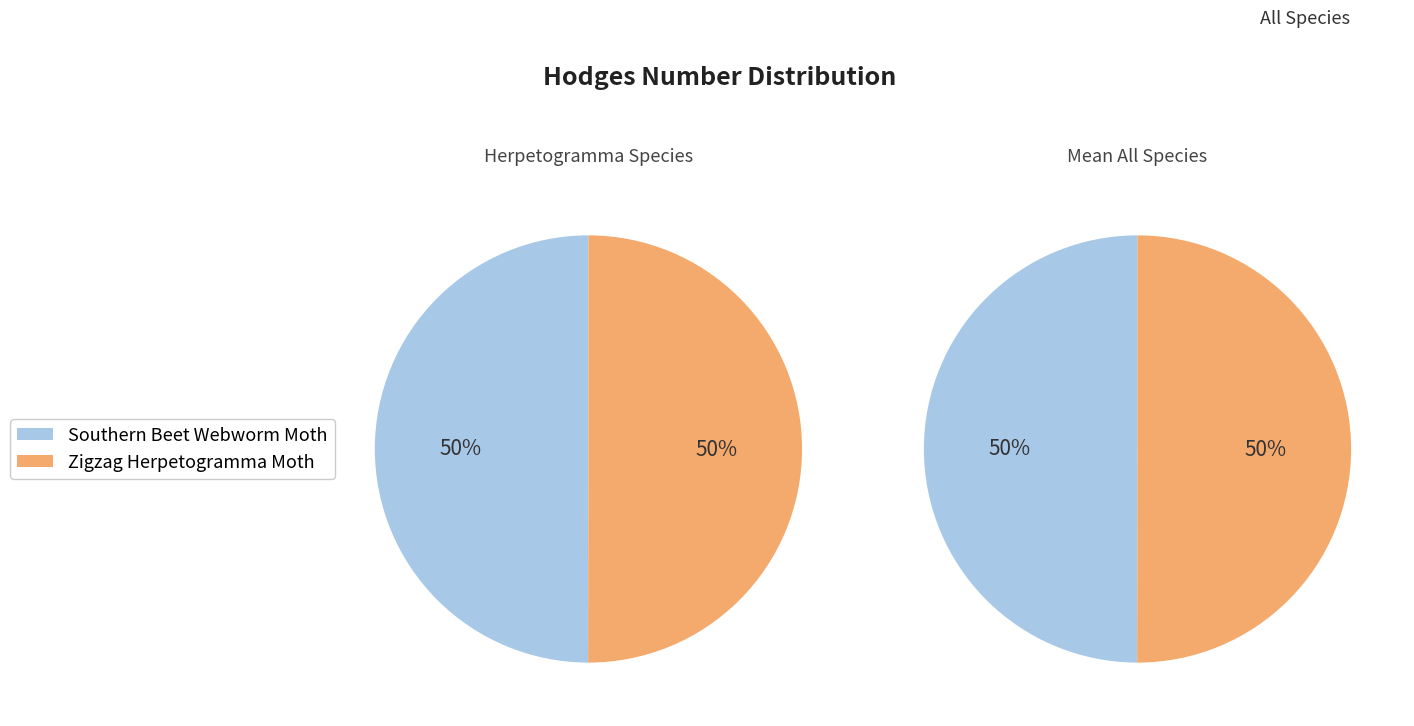

How many segments does this pie chart have?

2